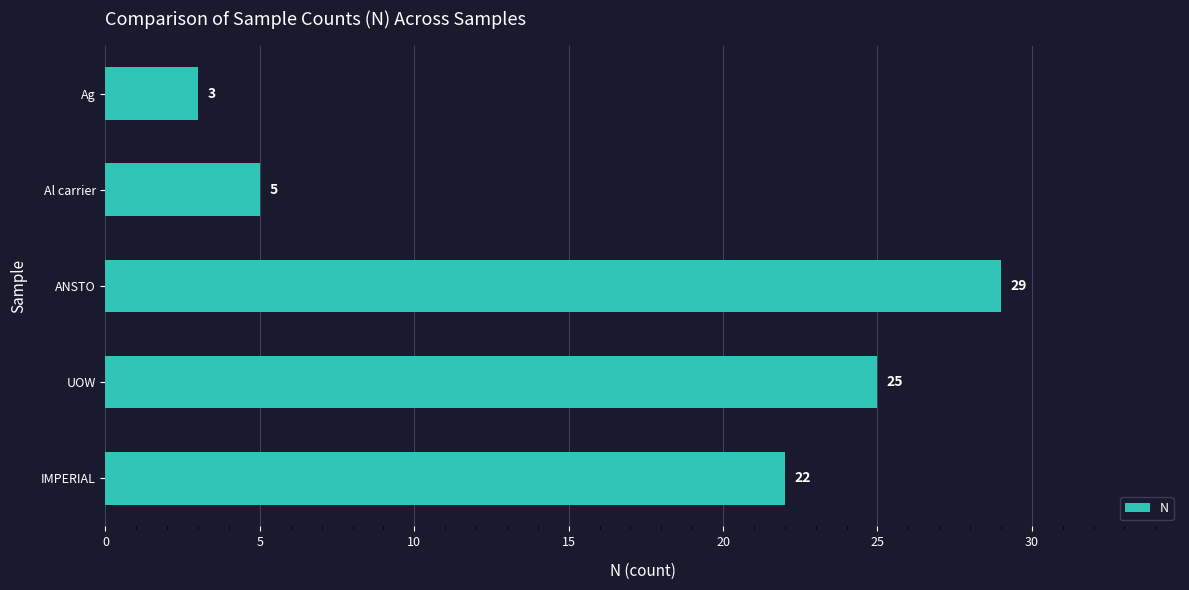

How many bars are there in total?

5